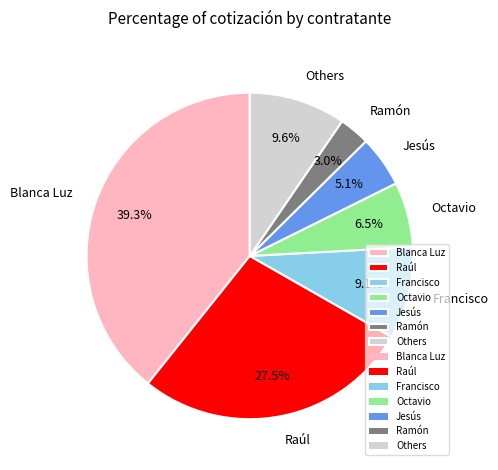

Count the number of slices in the pie.

7